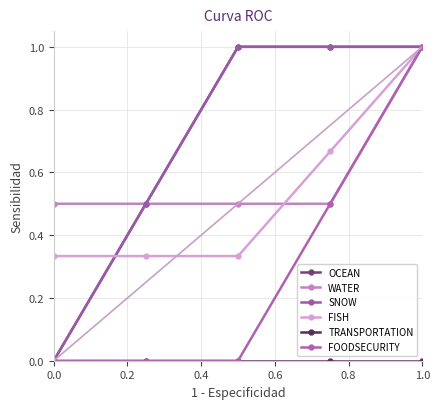

True or false: SNOW has more than 1 interior local peaks.

False